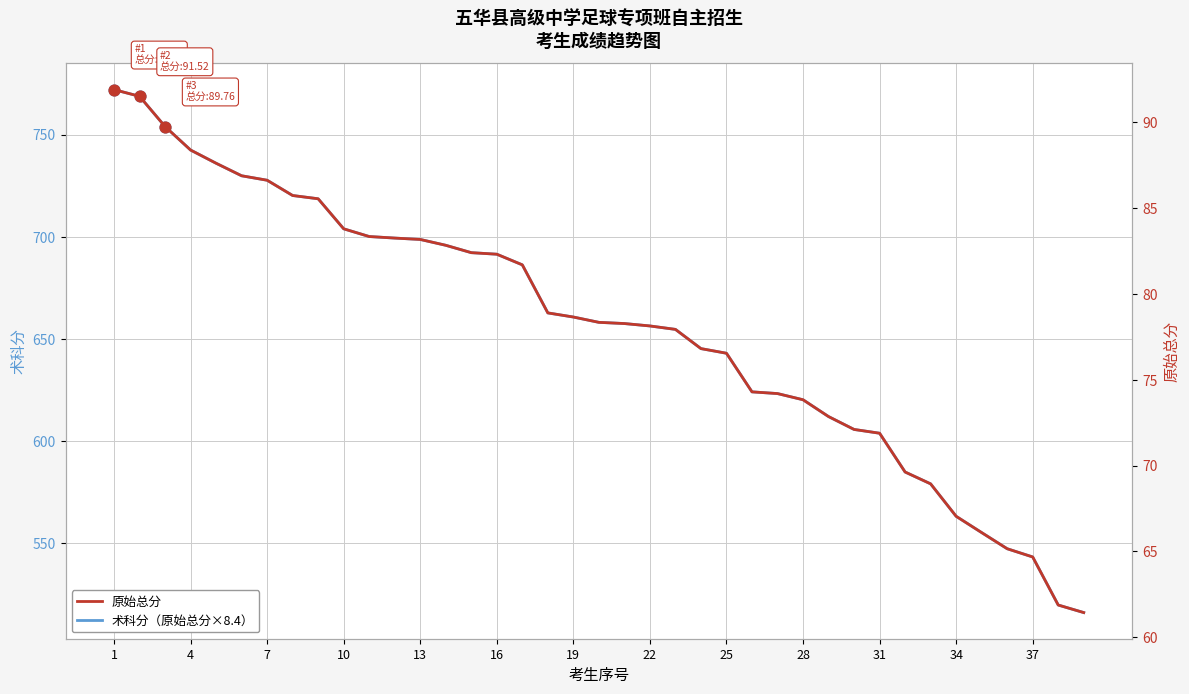

What are all the series names shown in the legend?

术科分（原始总分×8.4）, 原始总分